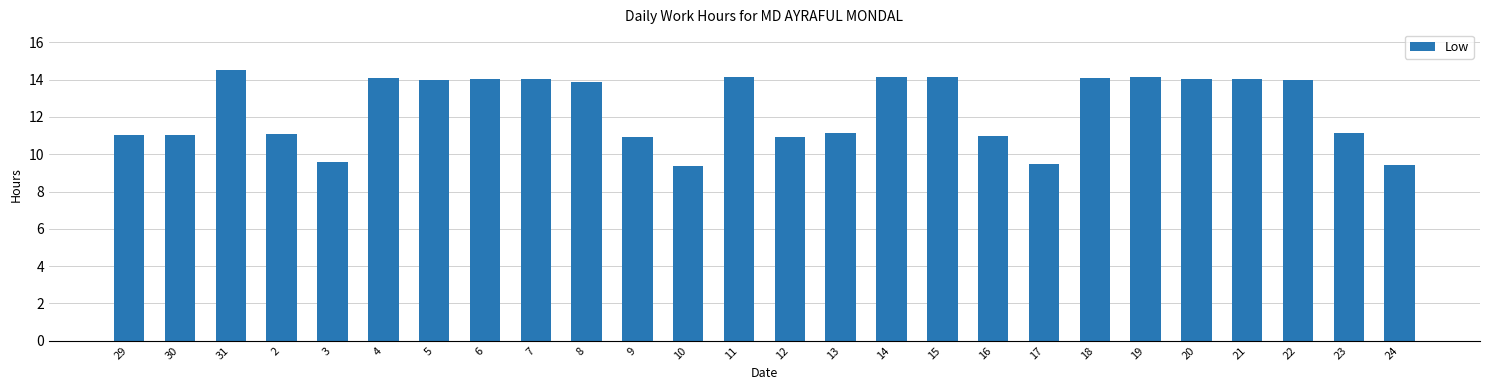

What is the label of the 13th bar from the left?

11